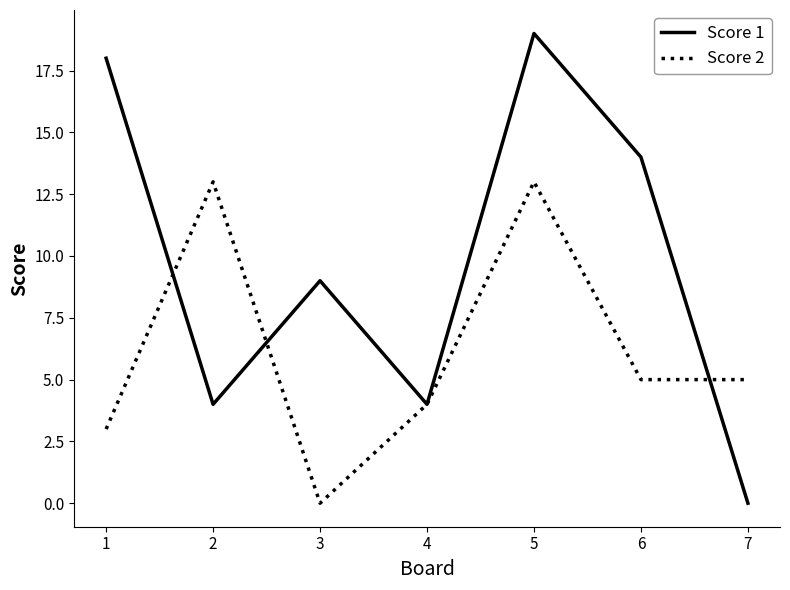

Is the value of Score 1 at 3 greater than the value of Score 2 at 1?

Yes